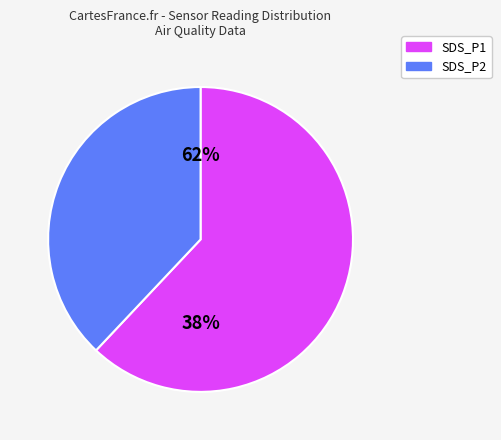

Rank the categories by value from lowest to highest.

SDS_P2, SDS_P1